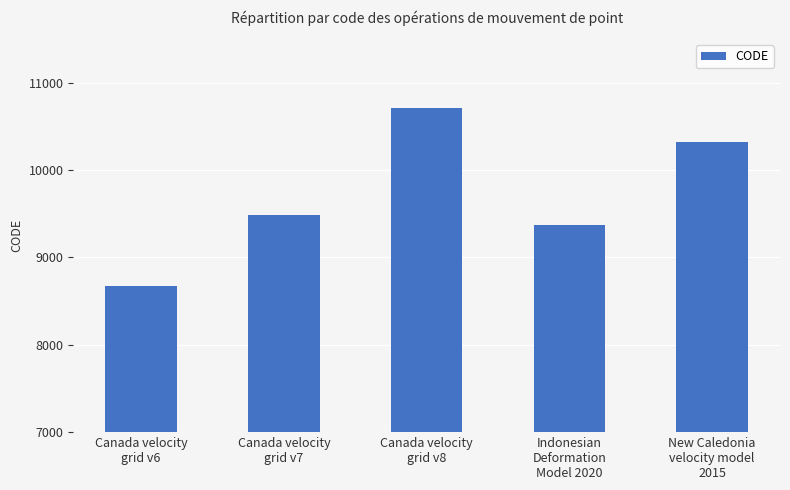

What is the change in value from Canada velocity
grid v6 to Indonesian
Deformation
Model 2020?

+699